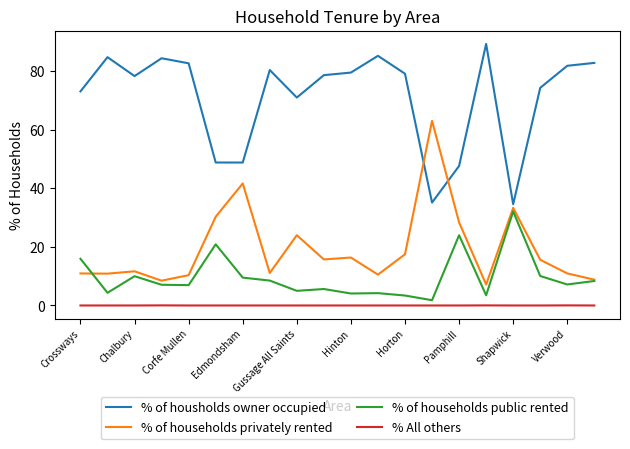

Does the chart display data point markers on the line(s)?

No